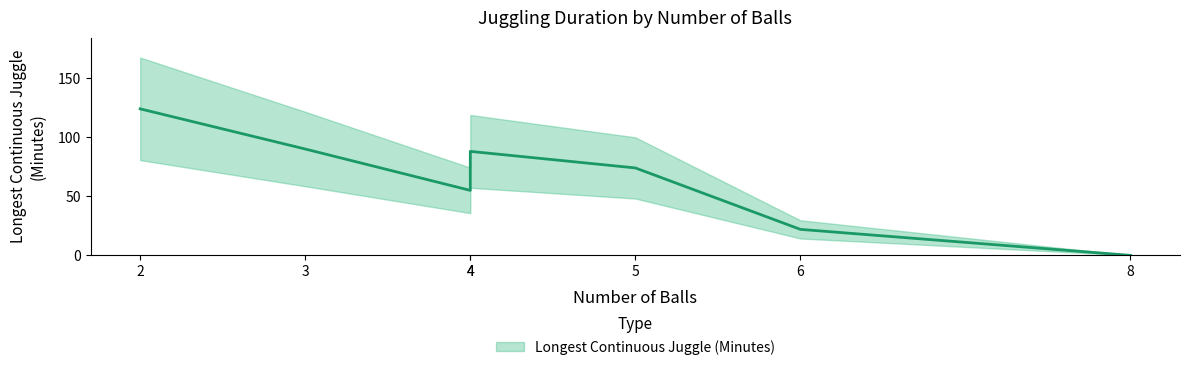

What is the difference between the maximum and second lowest values?

102